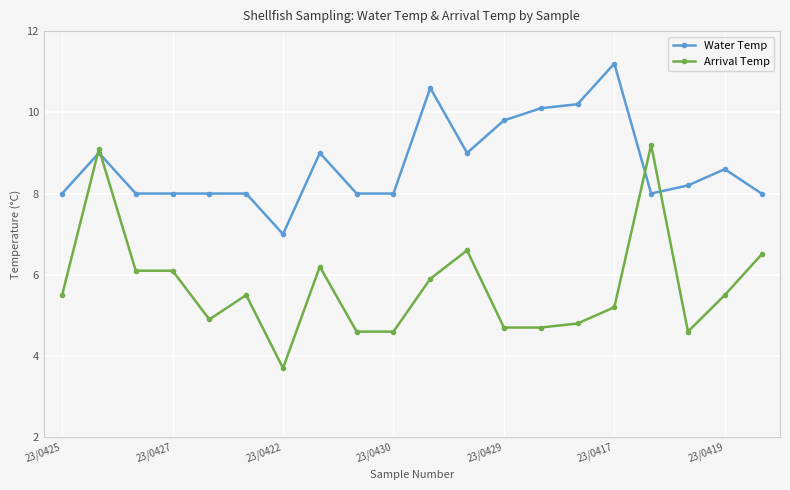

What is the value of the Water Temp point at the 3rd from the left?

8.0